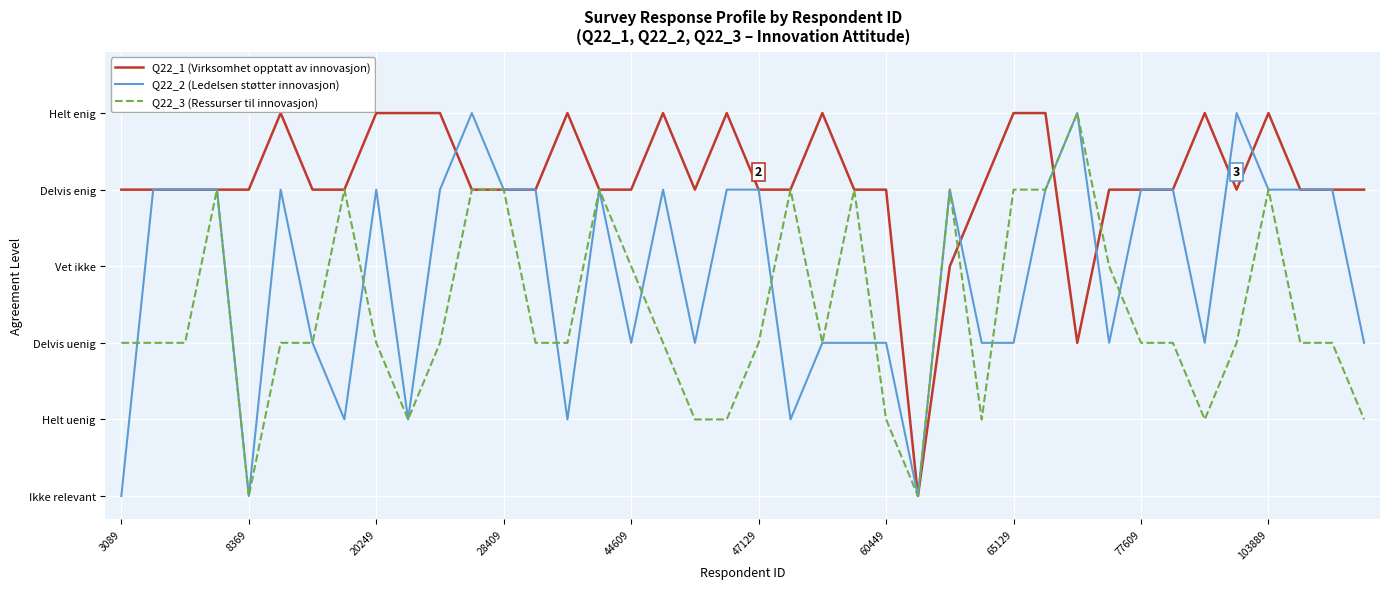

What is the value of the Q22_1 (Virksomhet opptatt av innovasjon) point at the 22nd from the left?

4